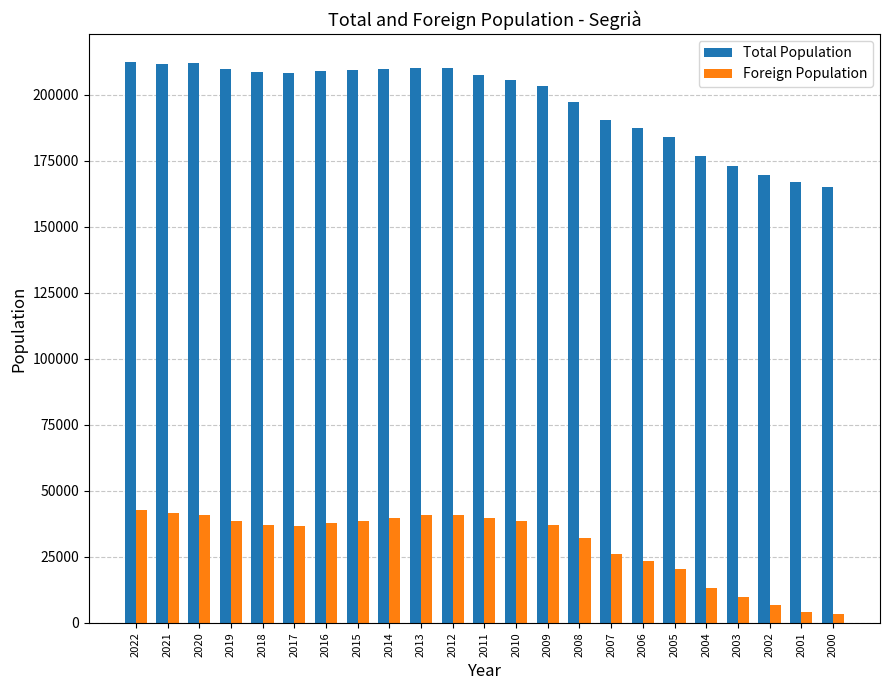

What is the spread (max minus min) of values at 2017?

171280